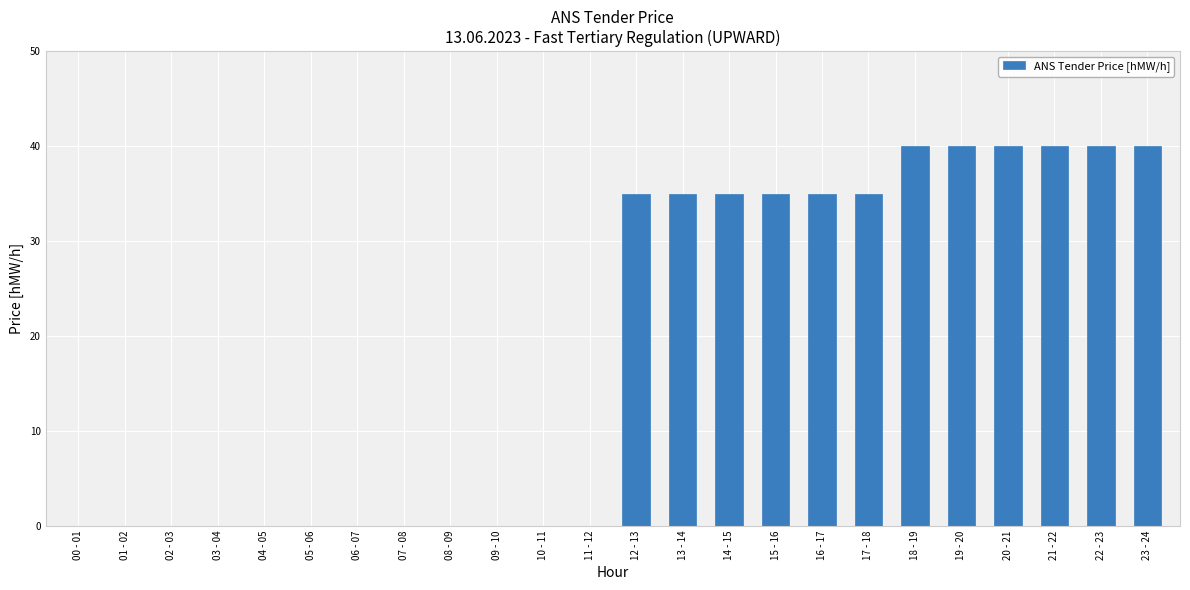

The chart shows a value of 0 at 04 - 05. True or false?

True